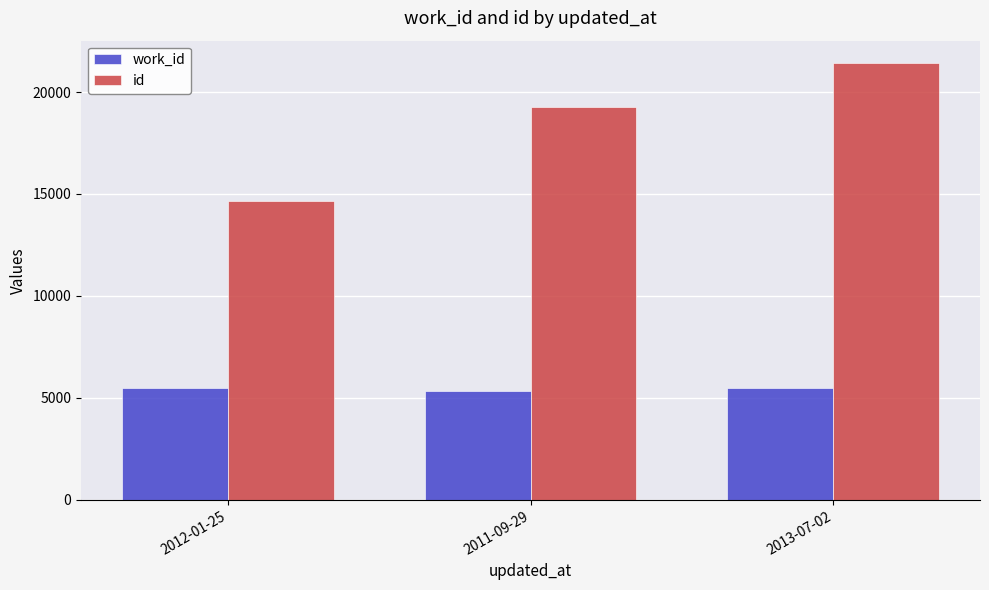

Is the value of work_id at 2012-01-25 greater than the value of id at 2013-07-02?

No